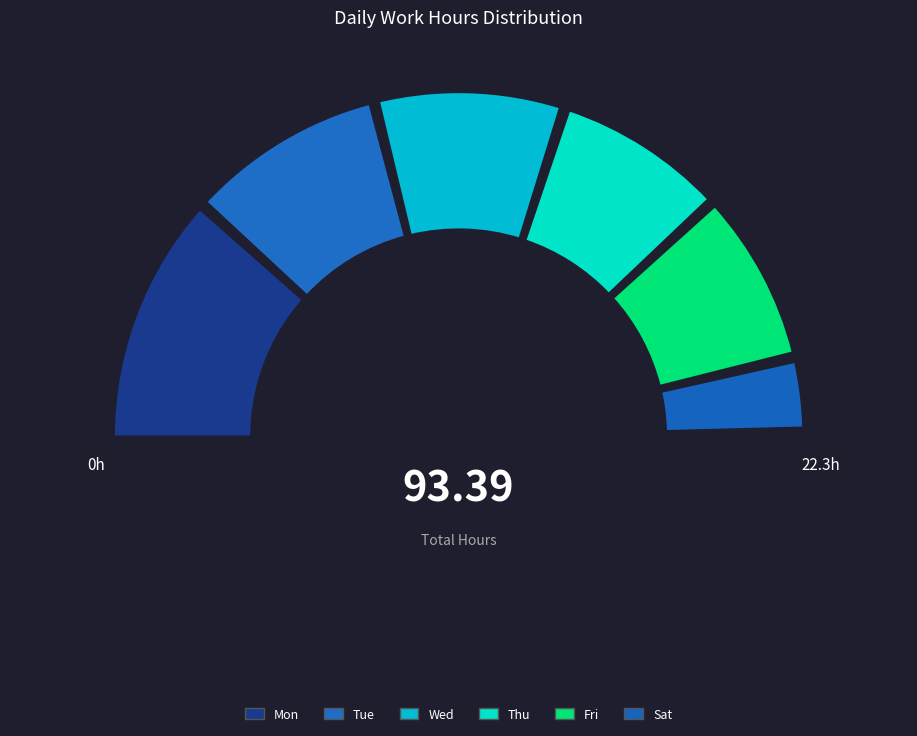

Which has a higher value, Wed or Fri?

Wed